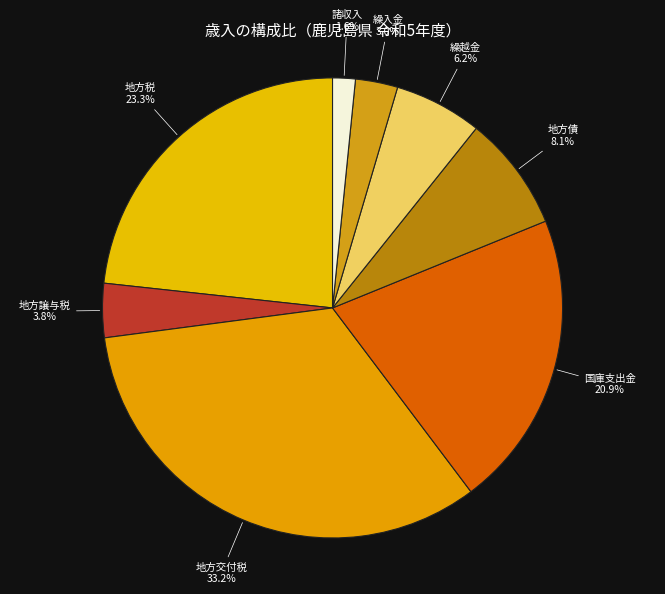

How many slices are in this pie chart?

8